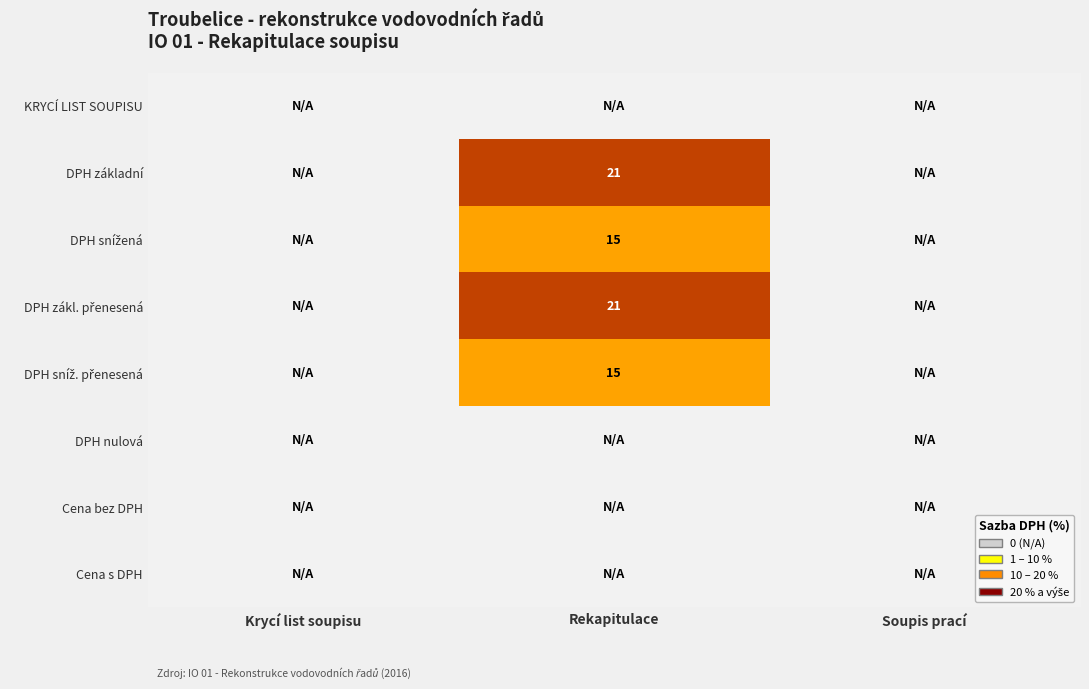

At how many categories does at least one series exceed 15?

1